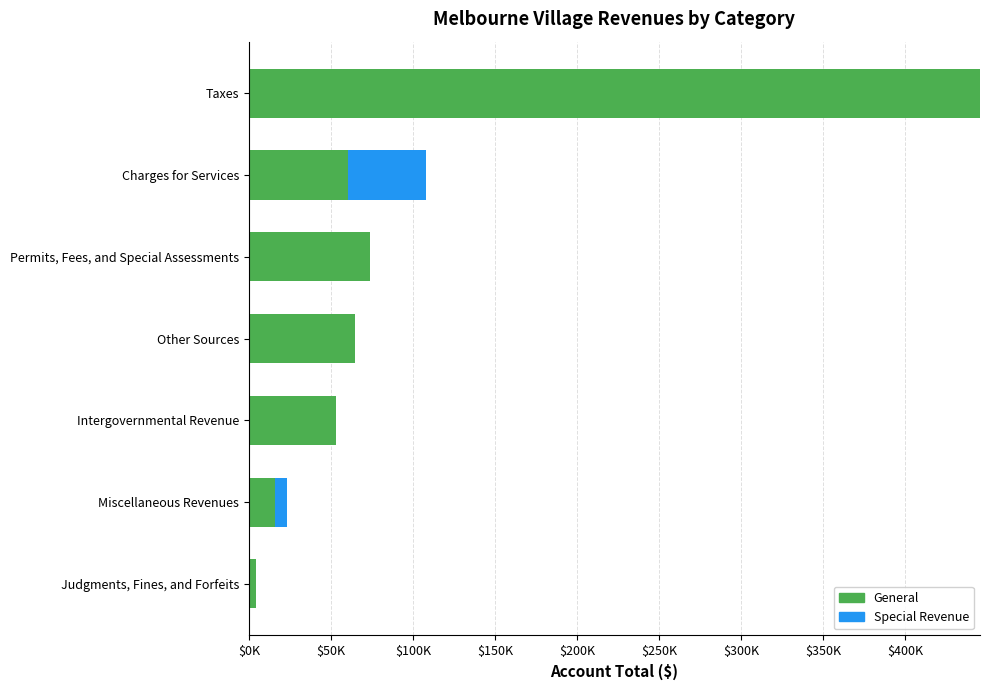

What are all the series names shown in the legend?

General, Special Revenue